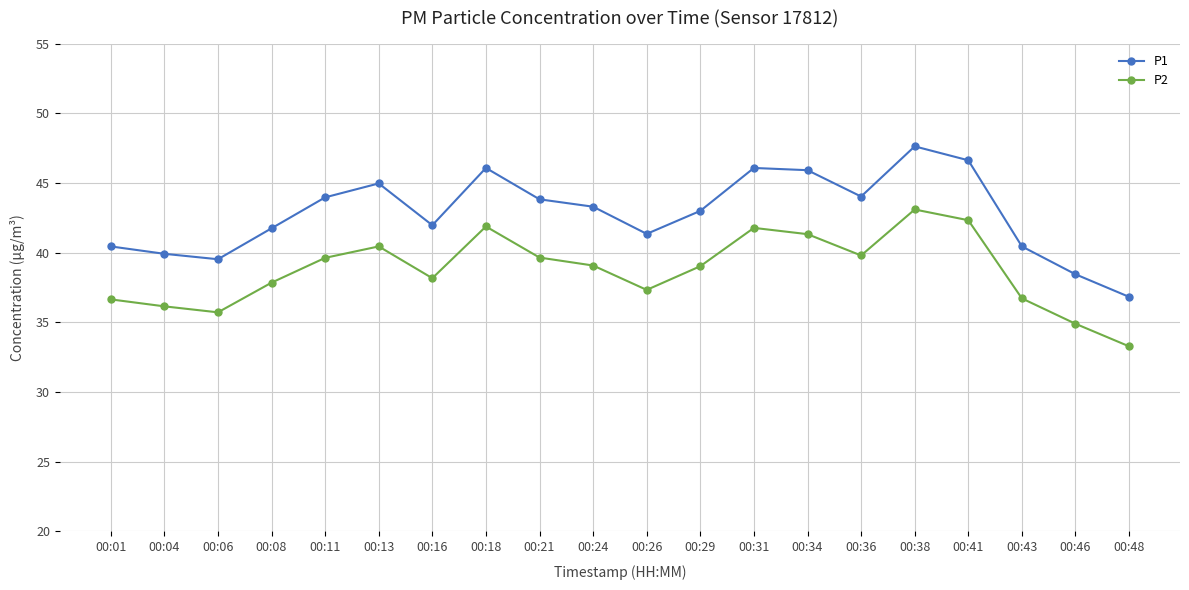

Where is the first local minimum for P2?

00:06